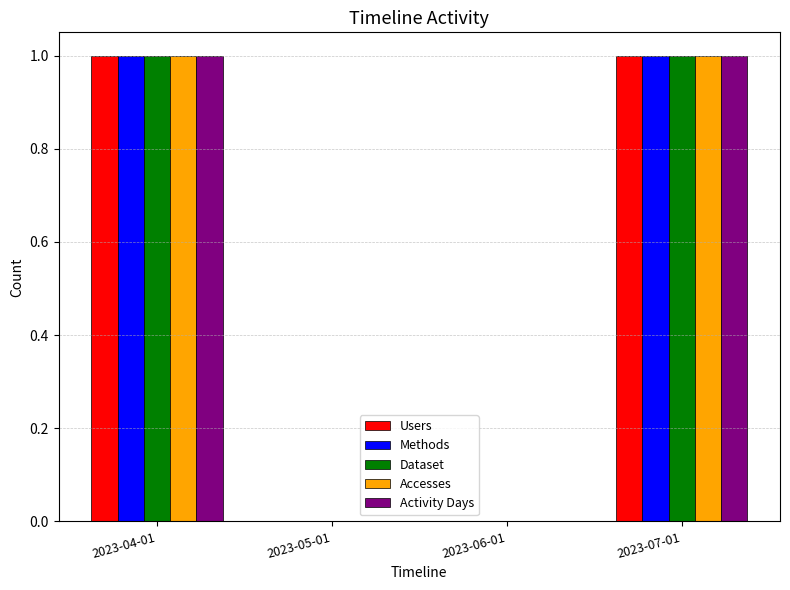

How many series are shown in this chart?

5